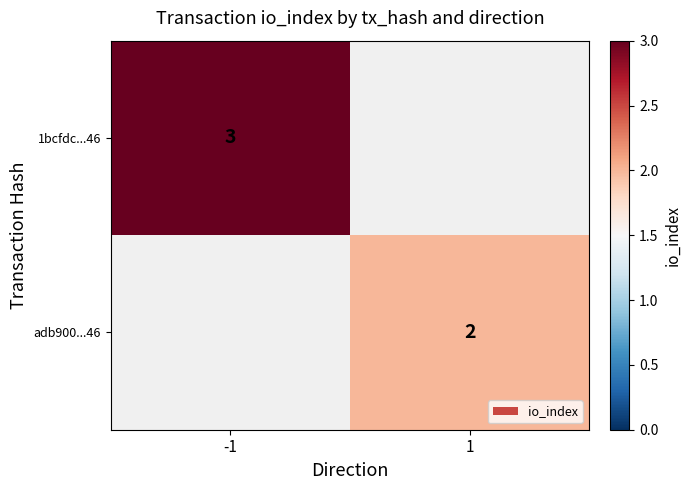

Is the value of adb900...46 at 1 greater than the value of 1bcfdc...46 at -1?

No